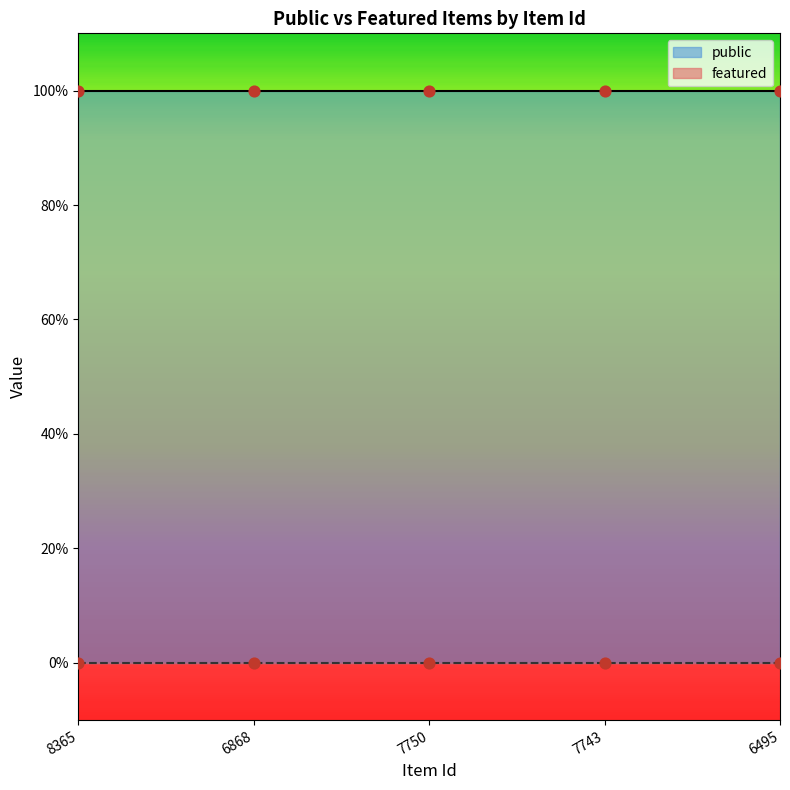

Which series reaches the maximum Y coordinate?

public